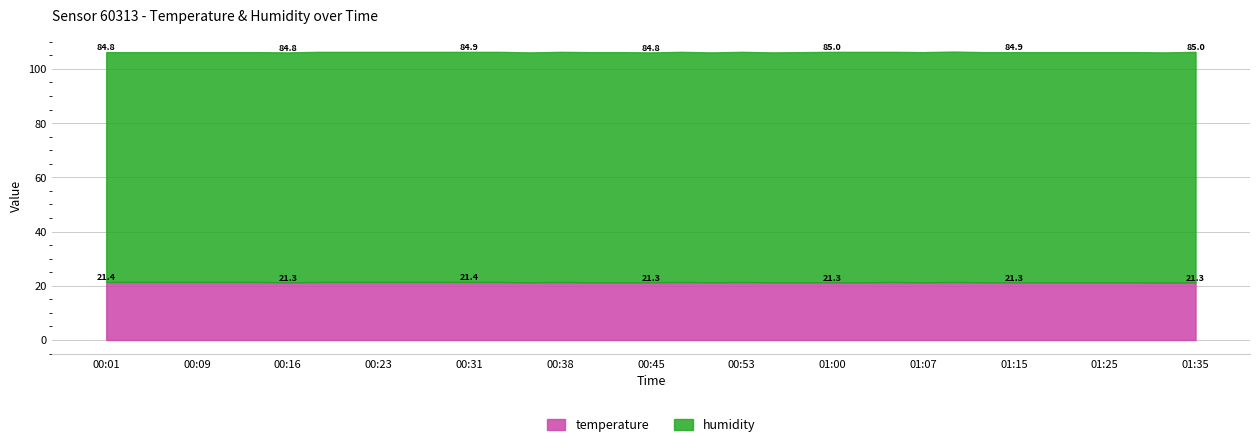

List the series in order of their overall mean, lowest first.

temperature, humidity